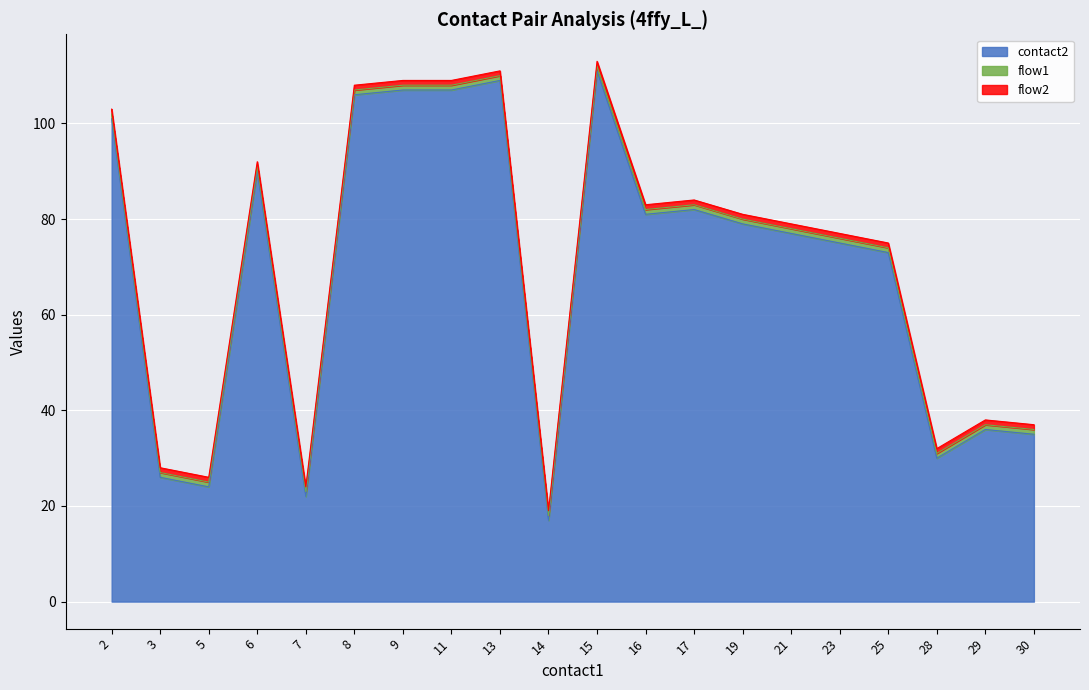

True or false: contact2 and flow2 cross at least once.

False